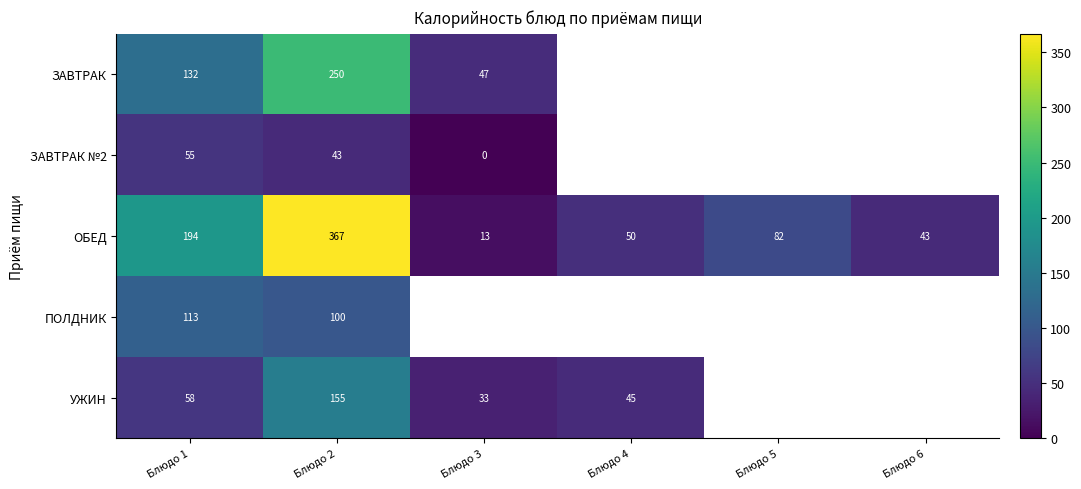

List the labels in order of ОБЕД value, smallest first.

Блюдо 3, Блюдо 6, Блюдо 4, Блюдо 5, Блюдо 1, Блюдо 2